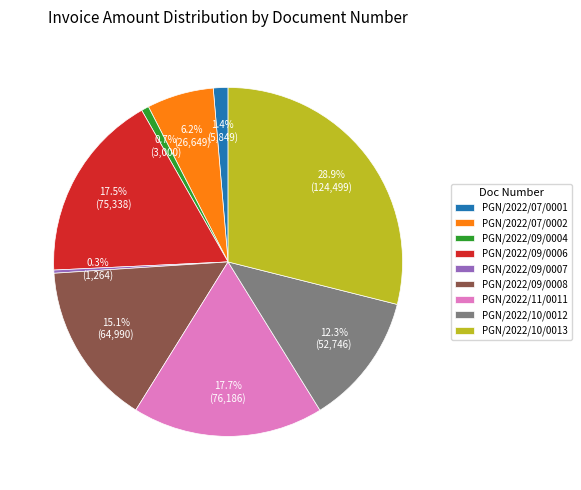

What percentage is the PGN/2022/10/0013 slice, to the nearest percent?

29%